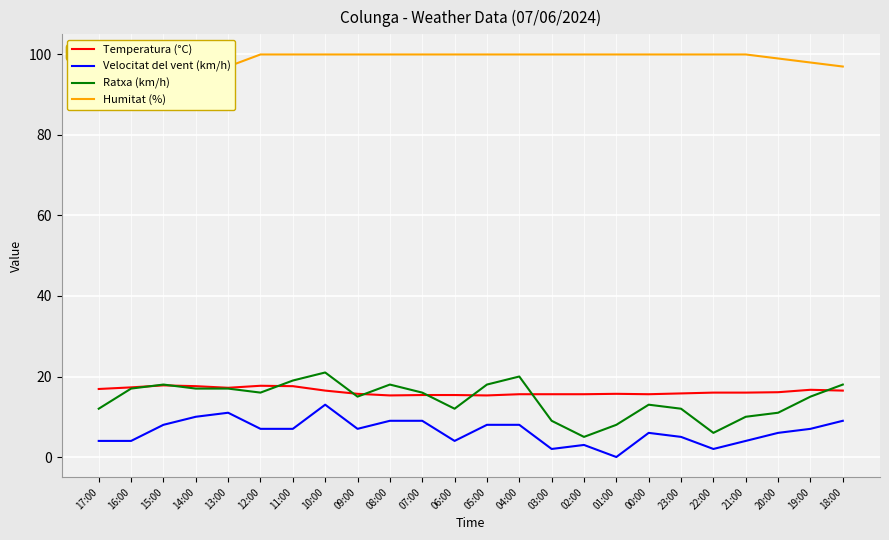

How many interior local peaks does the Temperatura (°C) series have?

4